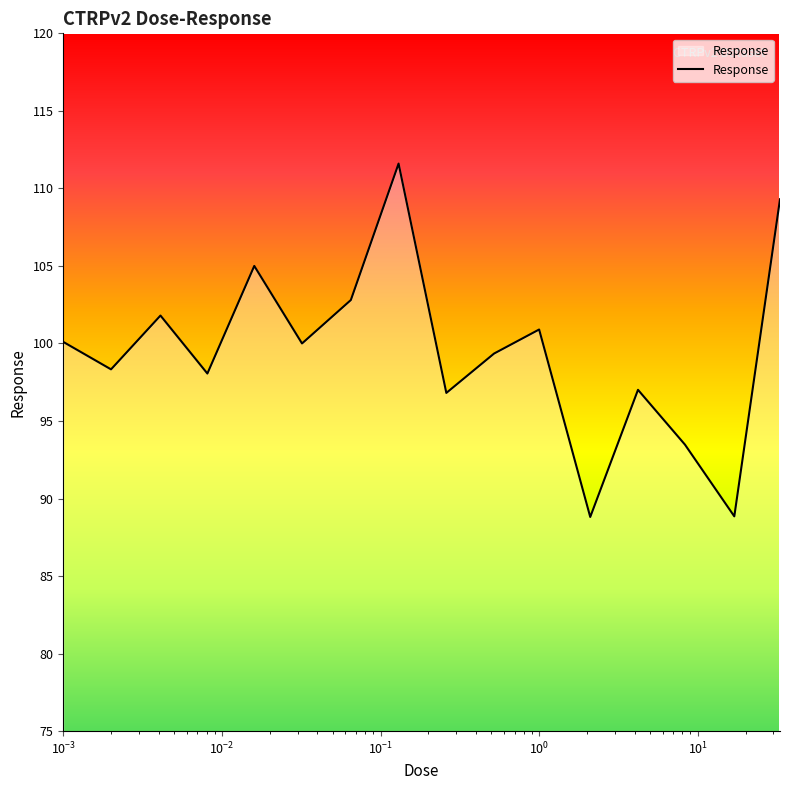

What is the minimum value shown in the chart?

88.8